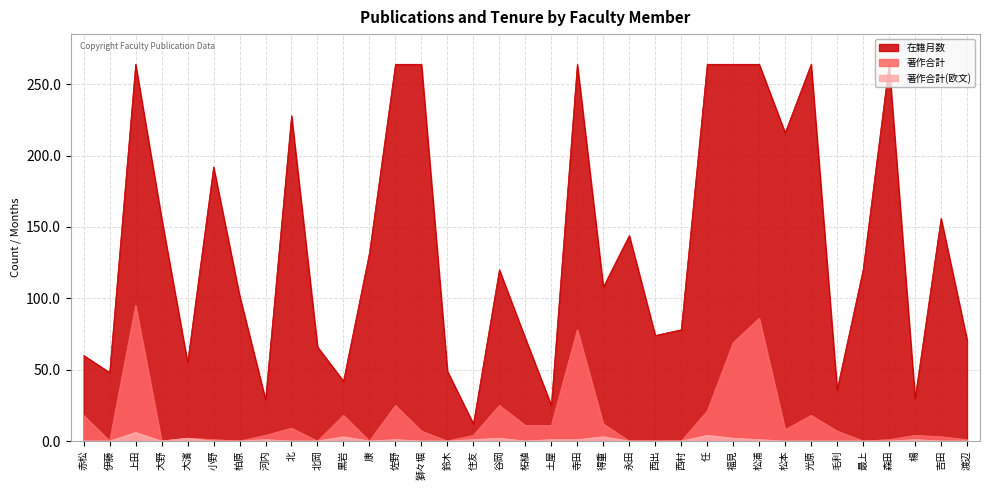

True or false: 在籍月数 has more than 1 points higher than both neighbors.

True